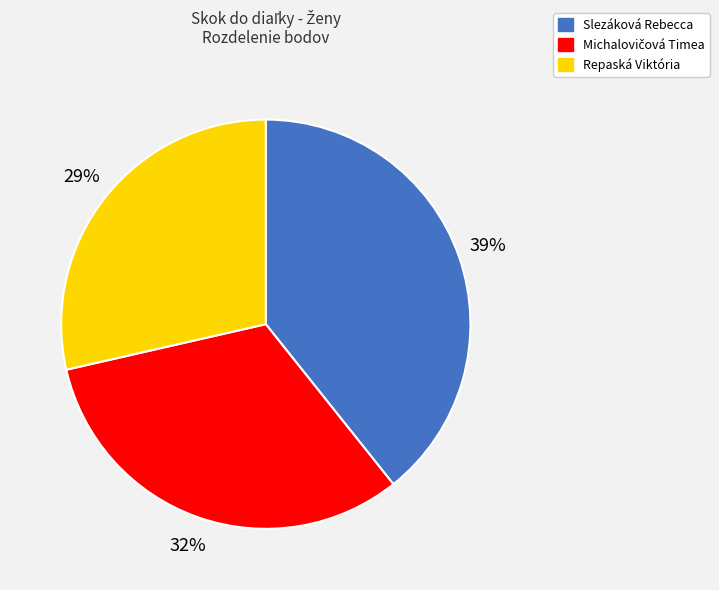

To the nearest percent, what is the combined percentage of Slezáková Rebecca and Repaská Viktória?

68%